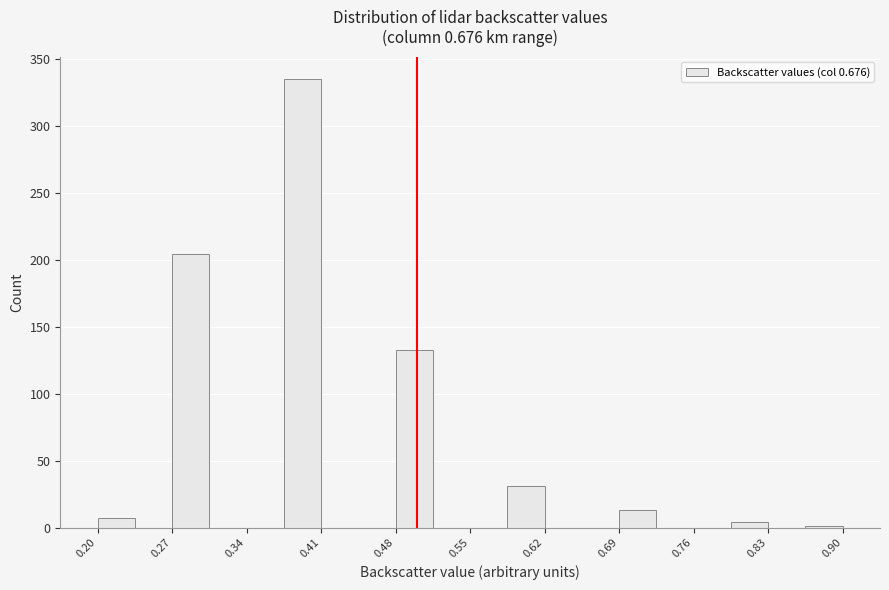

Read against the x-axis, roughly where is the centre of the tallest bar?

0.39